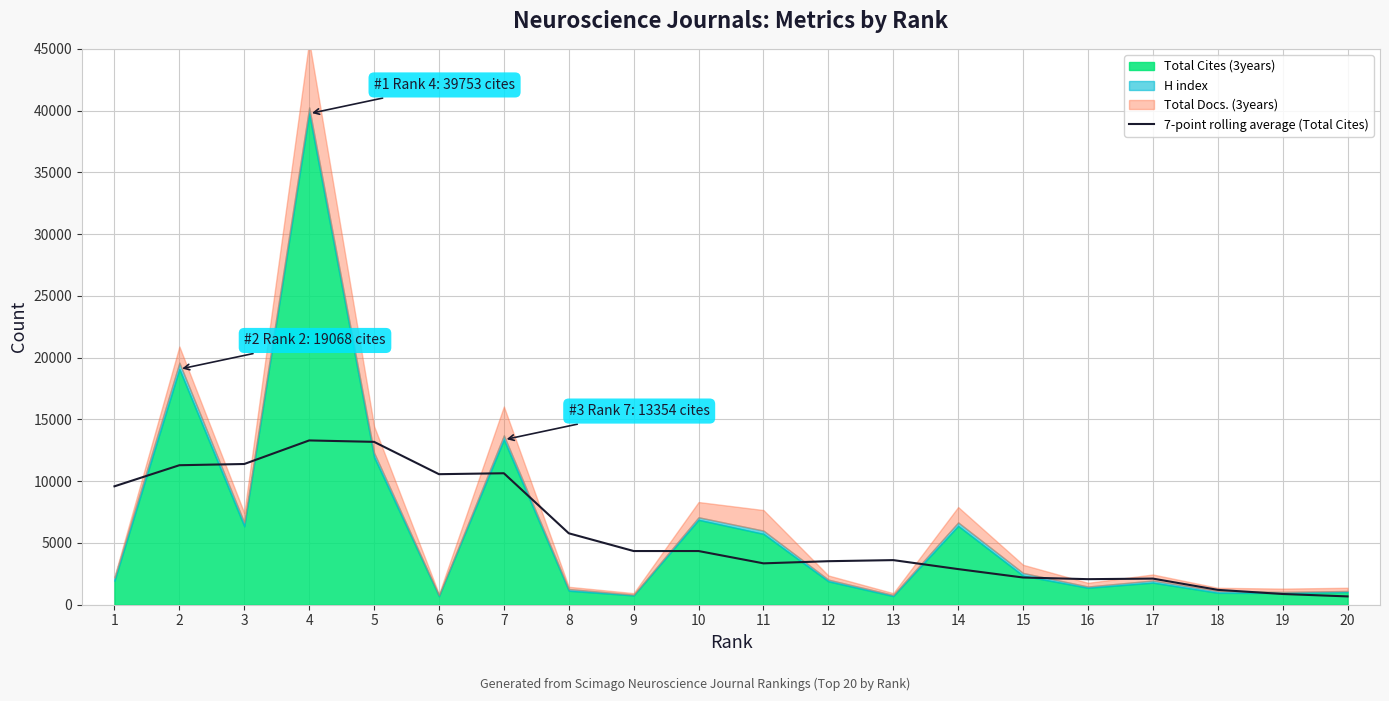

Which label corresponds to the smallest value in the chart?

20